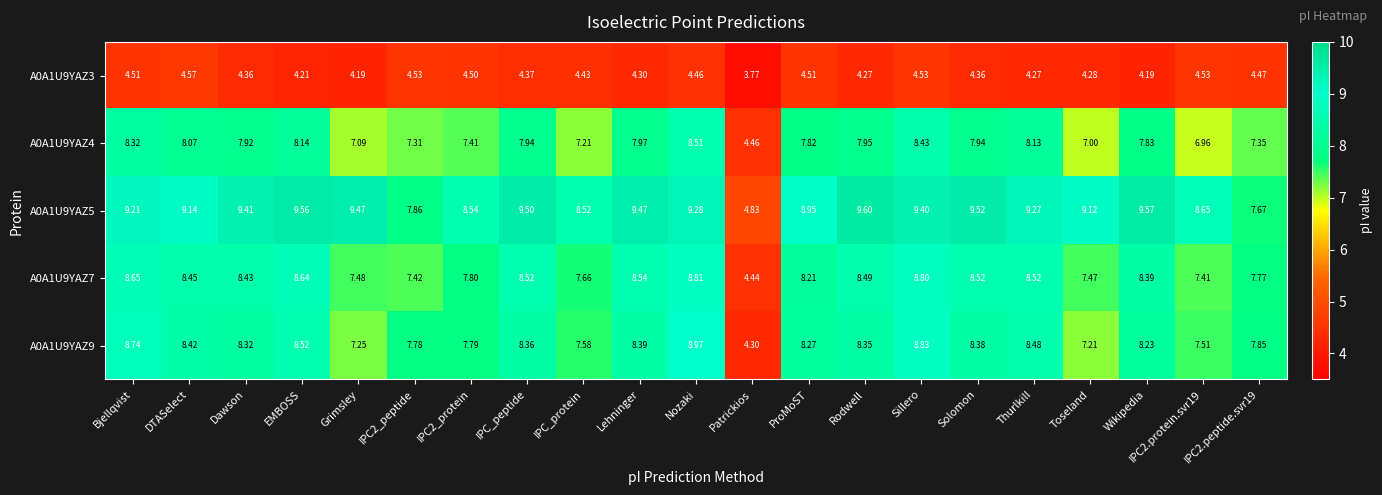

Is the value of A0A1U9YAZ3 at Solomon greater than the value of A0A1U9YAZ4 at Bjellqvist?

No